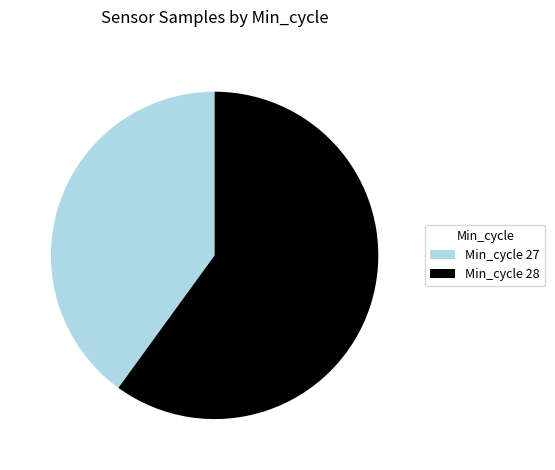

The Min_cycle 27 slice represents 40% of the pie. True or false?

True